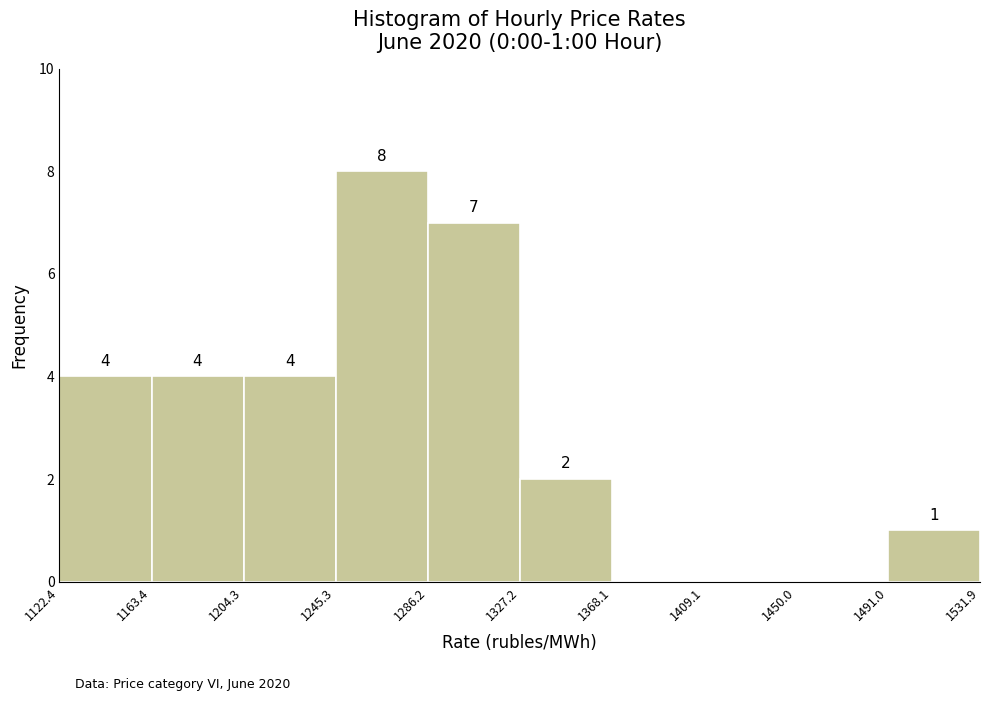

Over which range of the x-axis is the bar tallest?

1245.3 to 1286.2